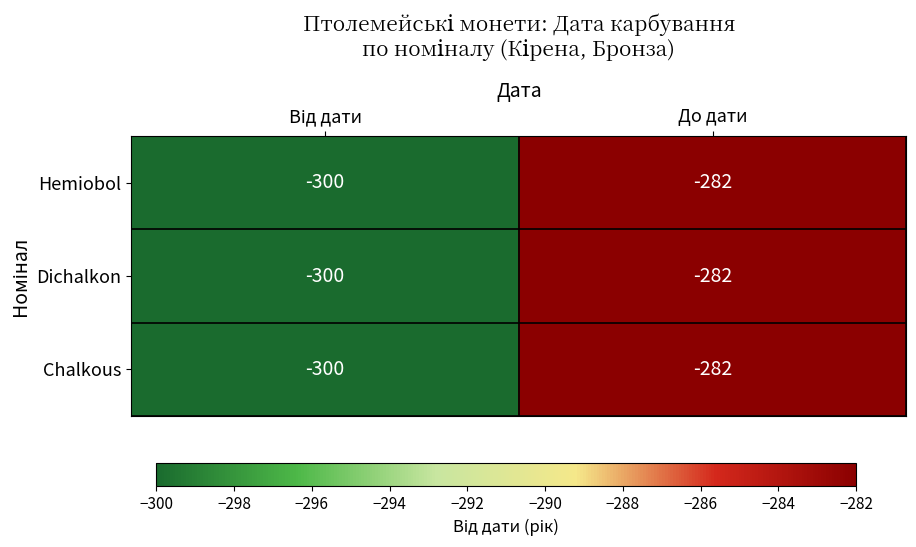

At which category is the sum across all series the highest?

До дати